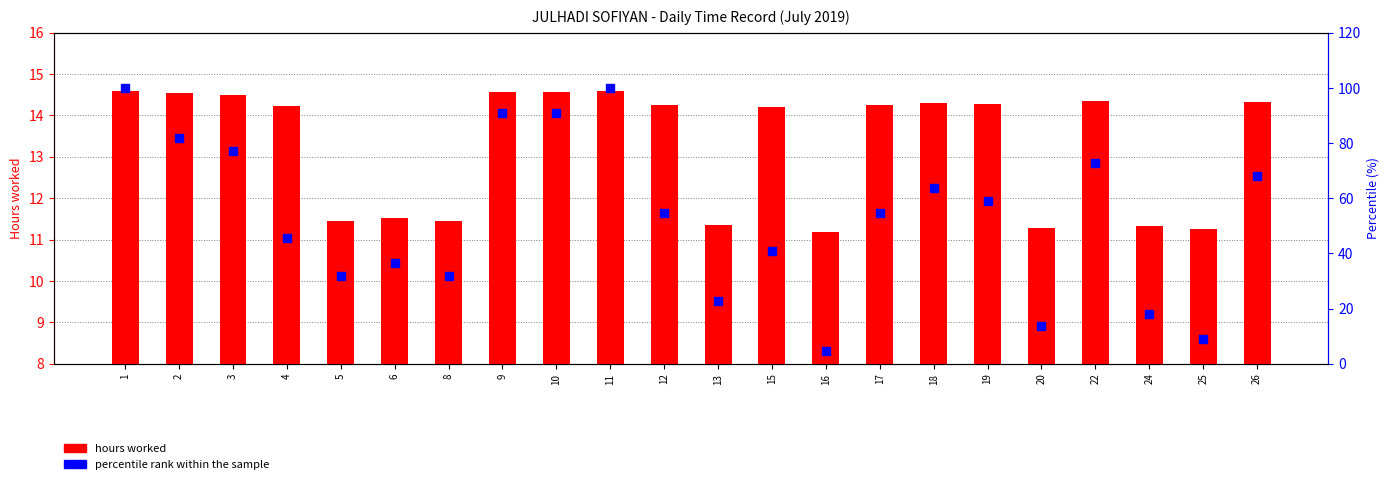

Which series contains the highest Y value?

percentile rank within the sample